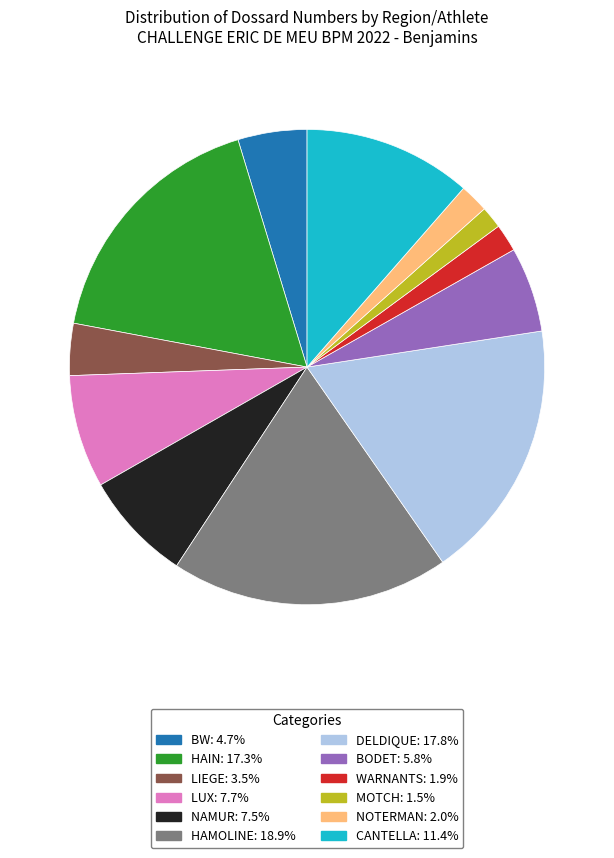

The LIEGE slice represents 4% of the pie. True or false?

True